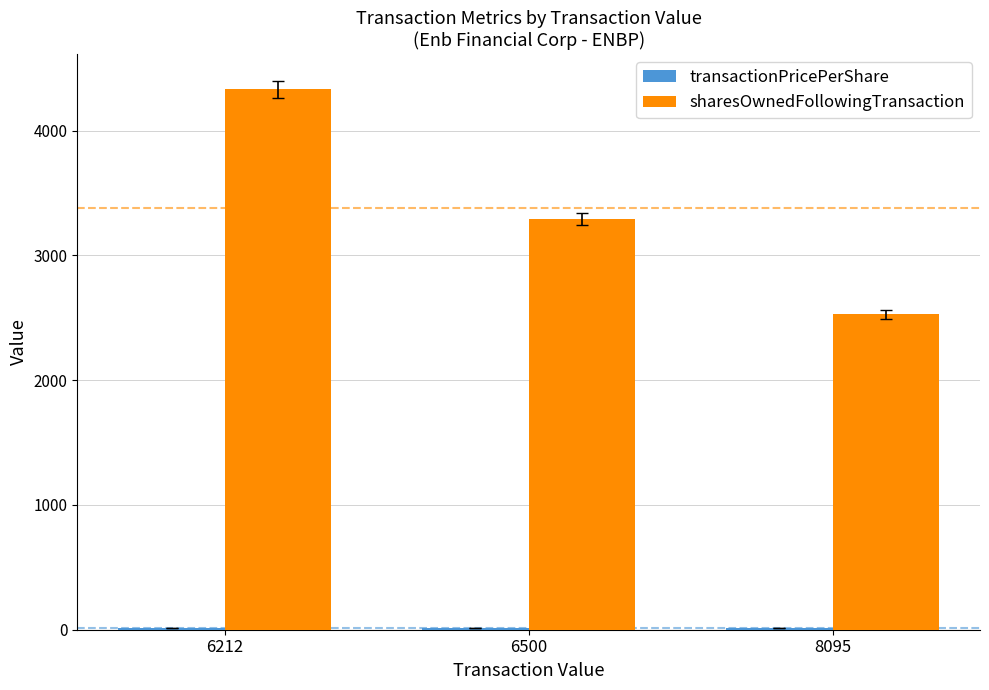

The sharesOwnedFollowingTransaction series shows 7403.9 at 6212. True or false?

False